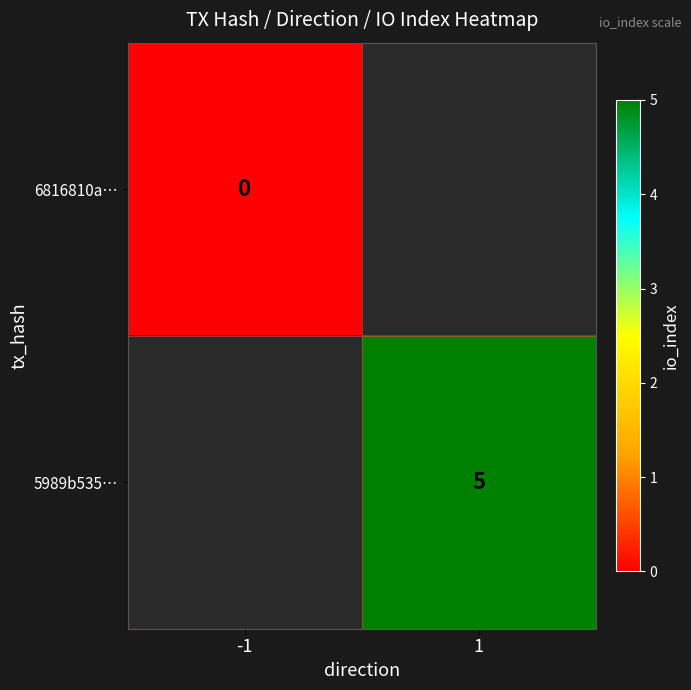

Which label corresponds to the largest value in the chart?

1